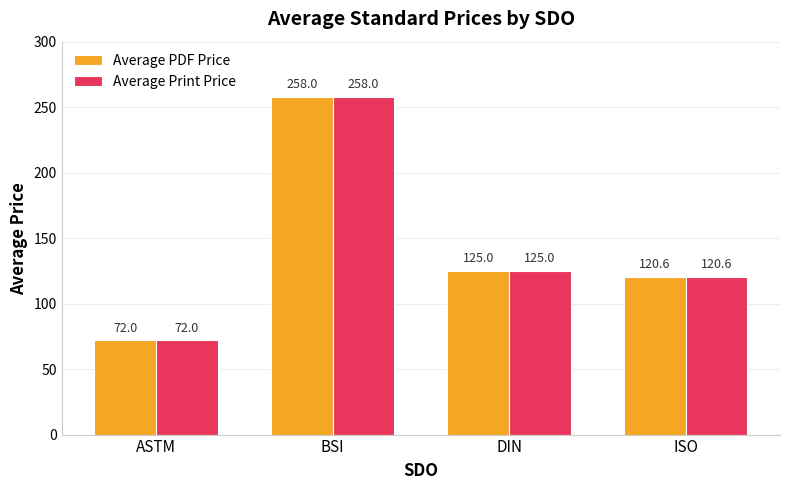

What is the highest value of the Average Print Price series?

258.0